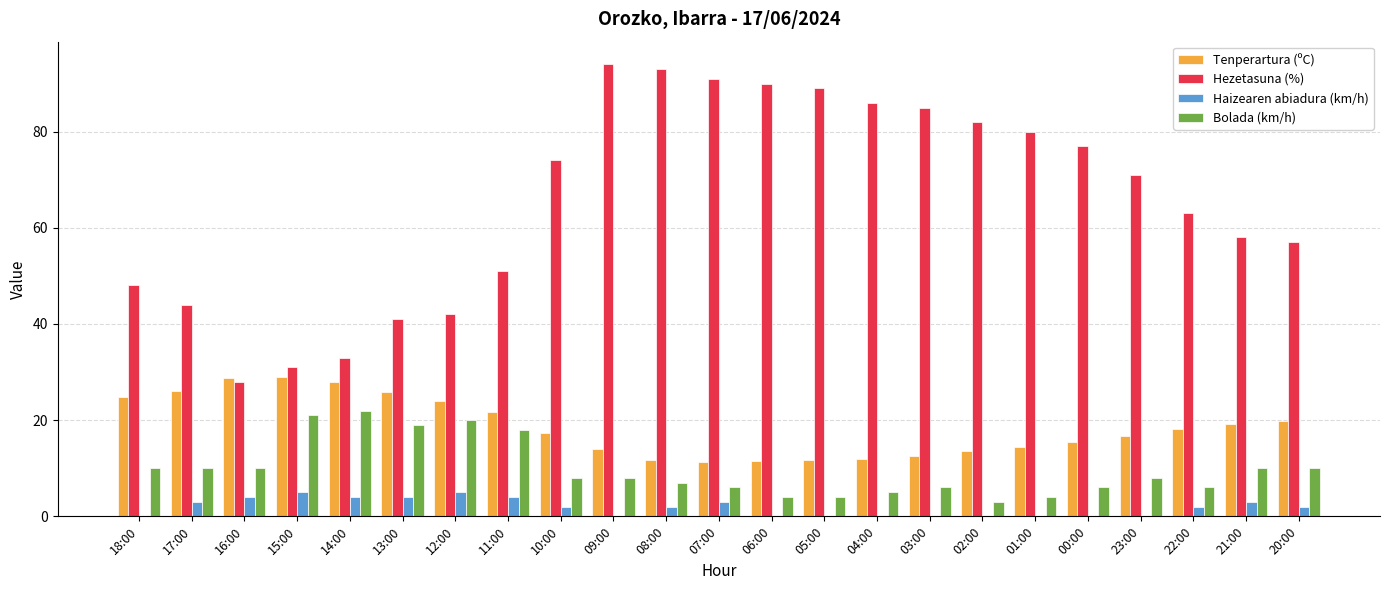

Which series changed the most between 15:00 and 07:00?

Hezetasuna (%)